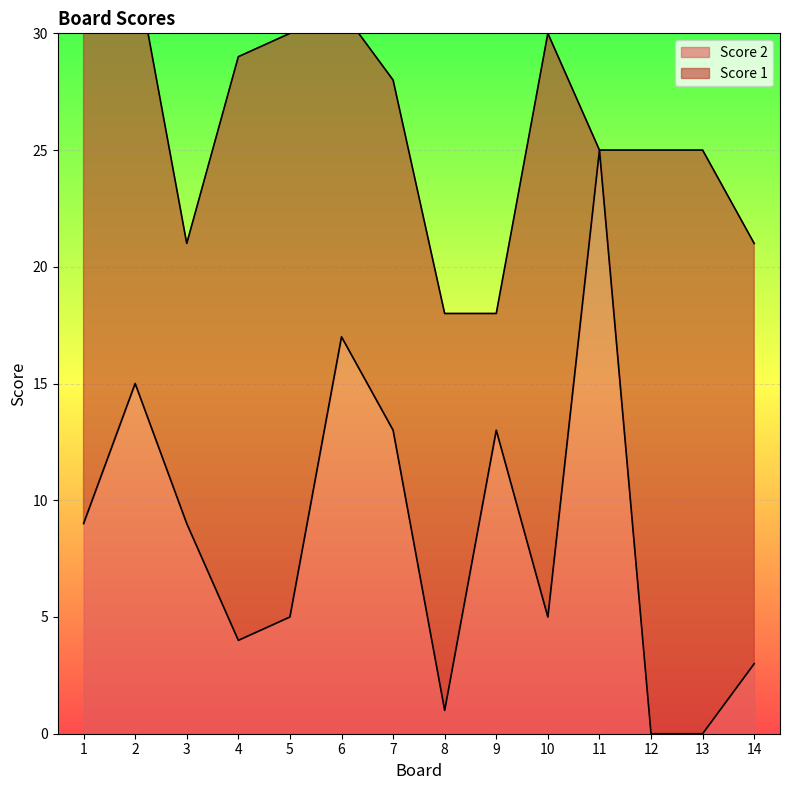

What is the average value?

8